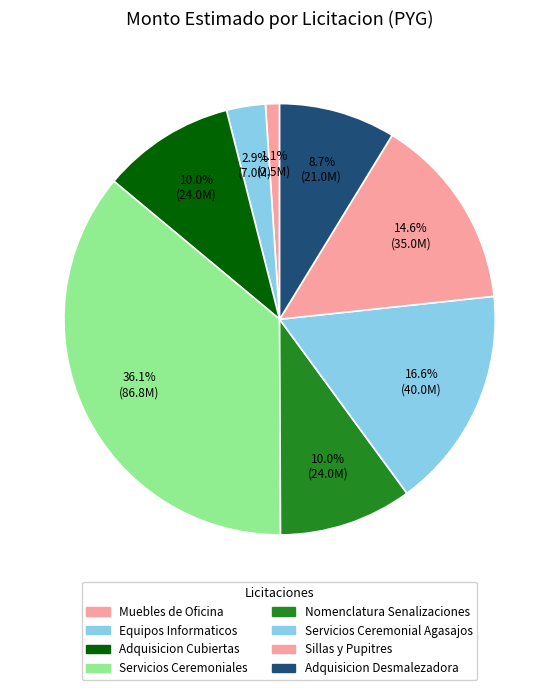

Is there any slice that represents more than half of the pie?

No